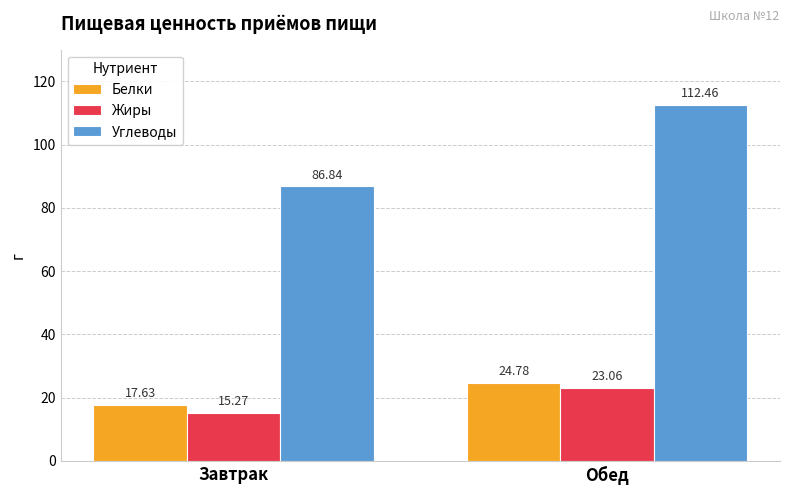

At which label does Углеводы first exceed 112?

Обед